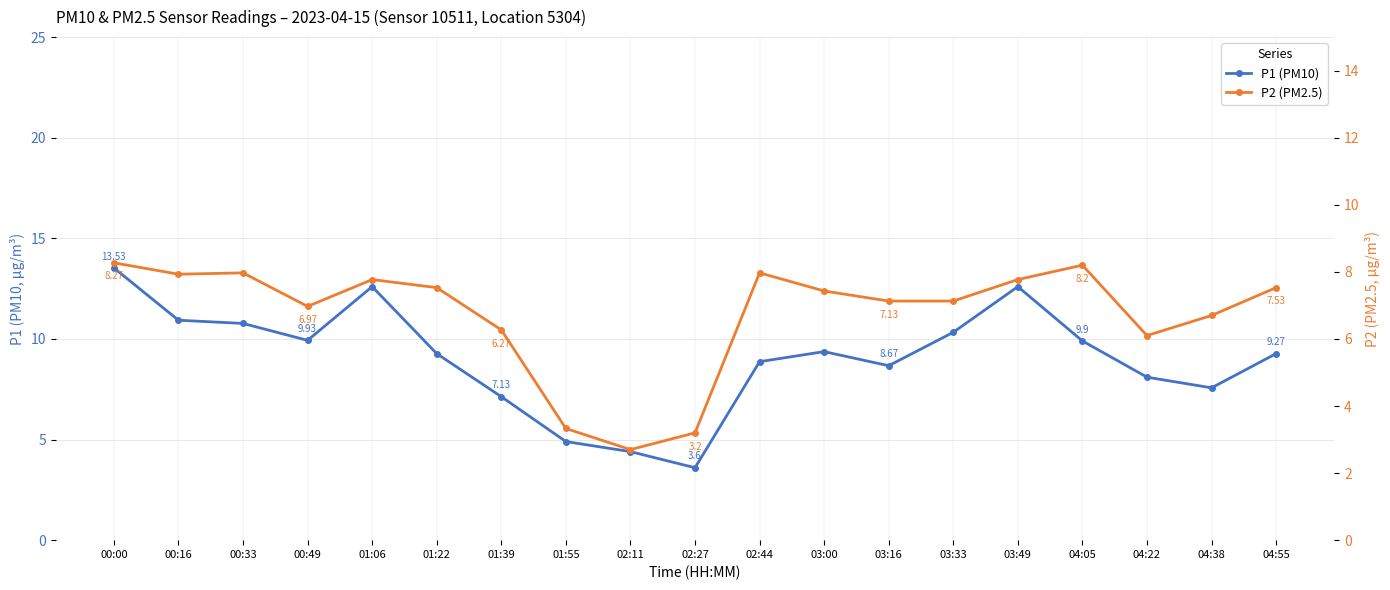

Count the number of data series in this chart.

2